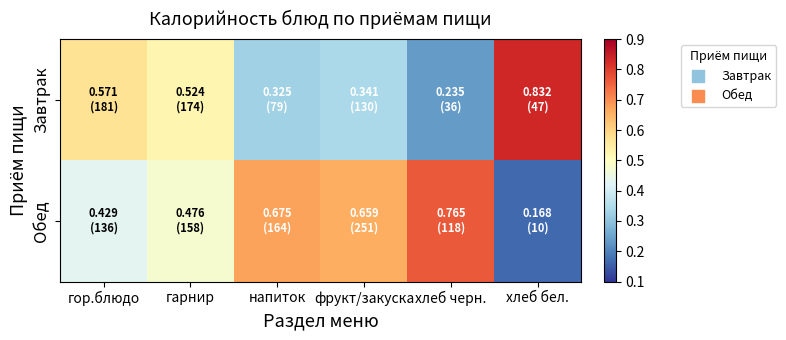

Which category has the highest value across all series?

хлеб бел.